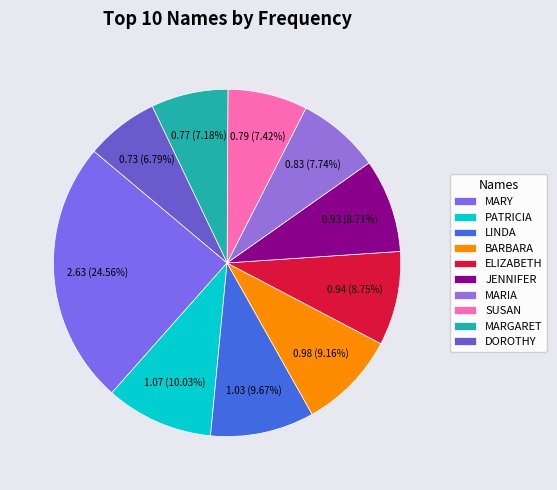

How many segments does this pie chart have?

10